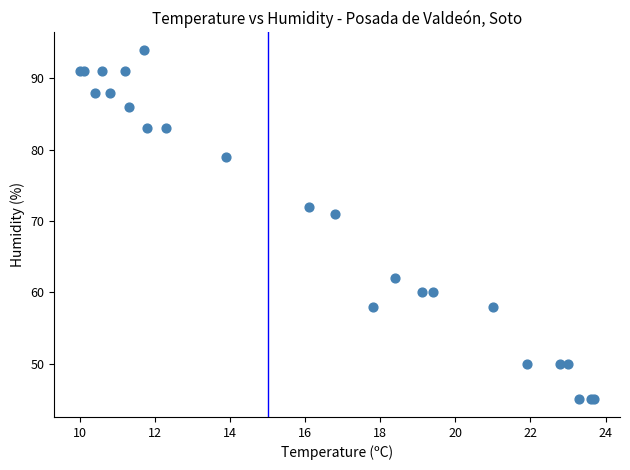

What Y value in the scatter plot is closest to 69?

71